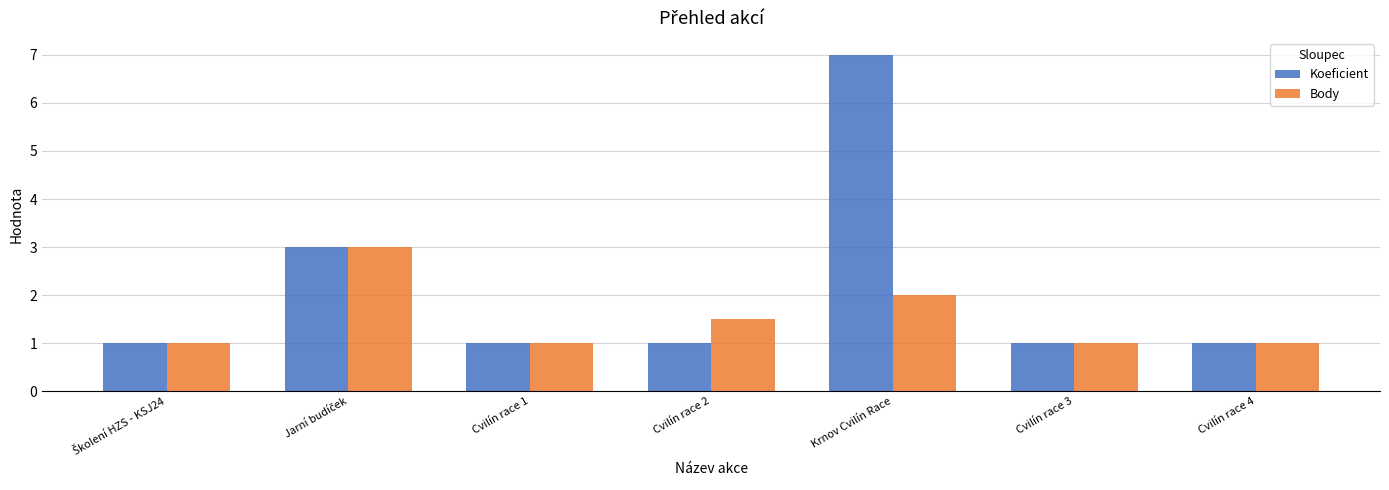

How many bars are there in total?

14